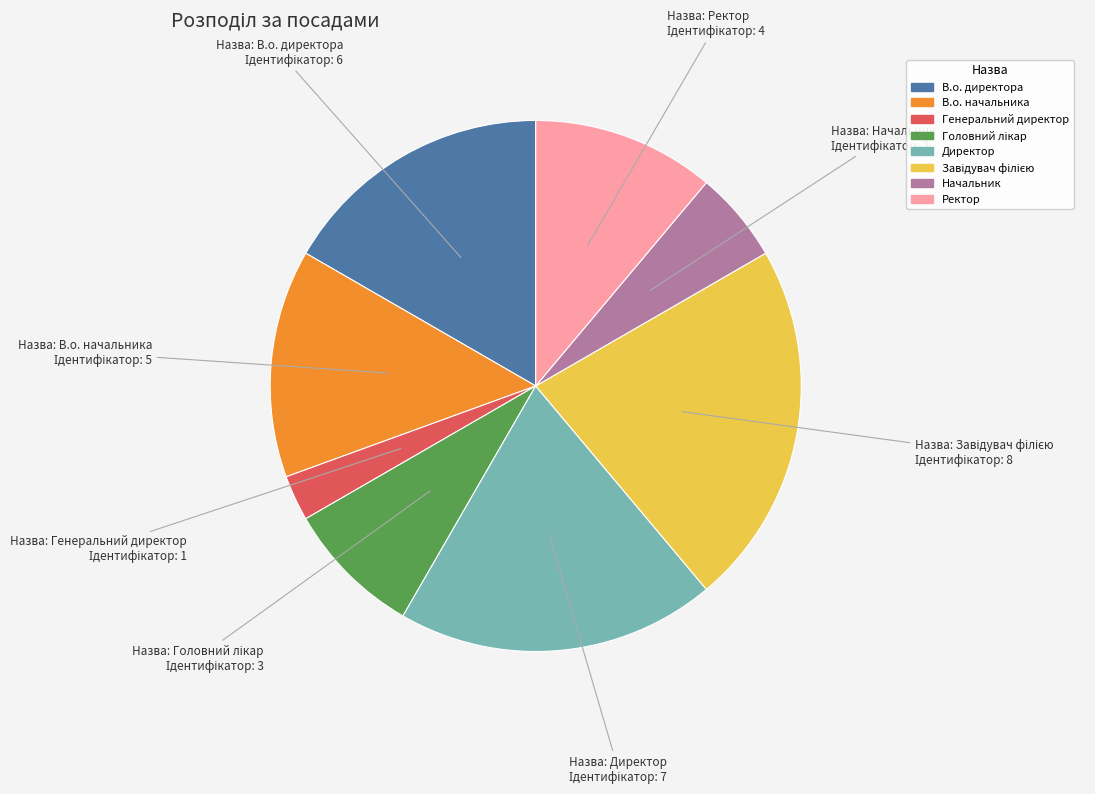

Is Ректор the majority of the pie?

No